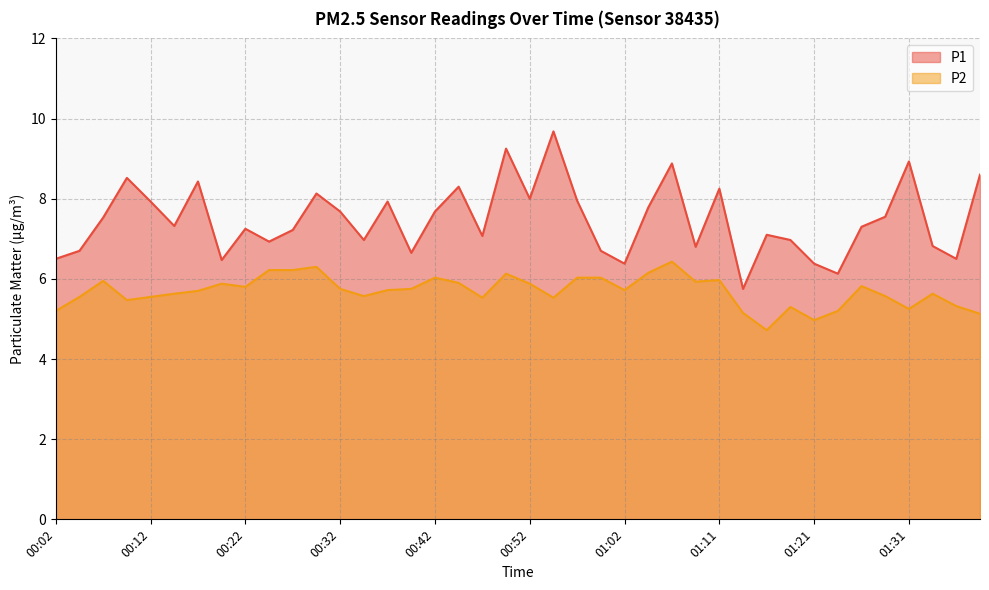

In P2, how many points are lower than both neighbors (excluding endpoints)?

10